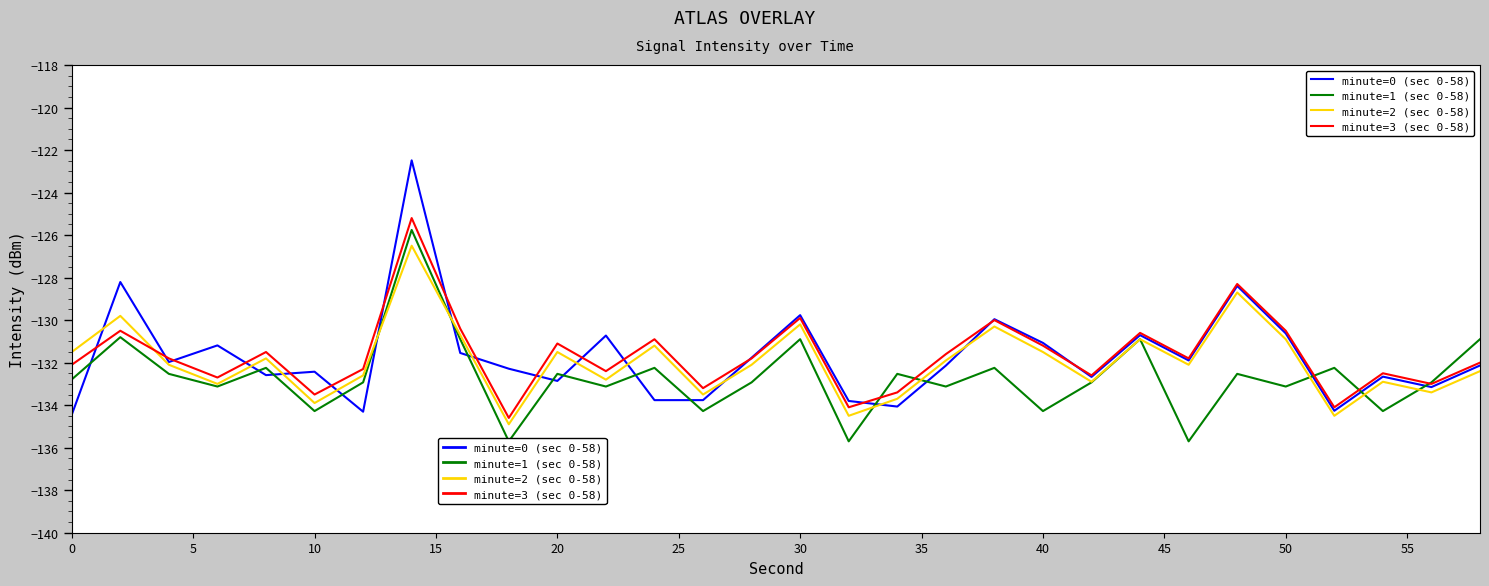

What is the minimum value for minute=3 (sec 0-58)?

-134.6